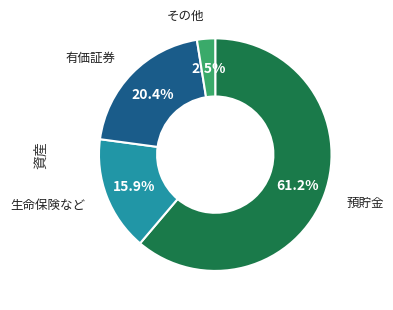

To the nearest percent, what is the average slice percentage?

25%